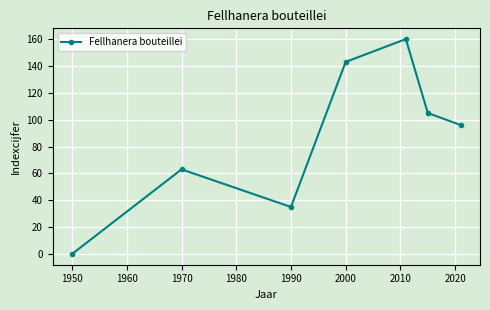

What is the maximum value shown in the chart?

160